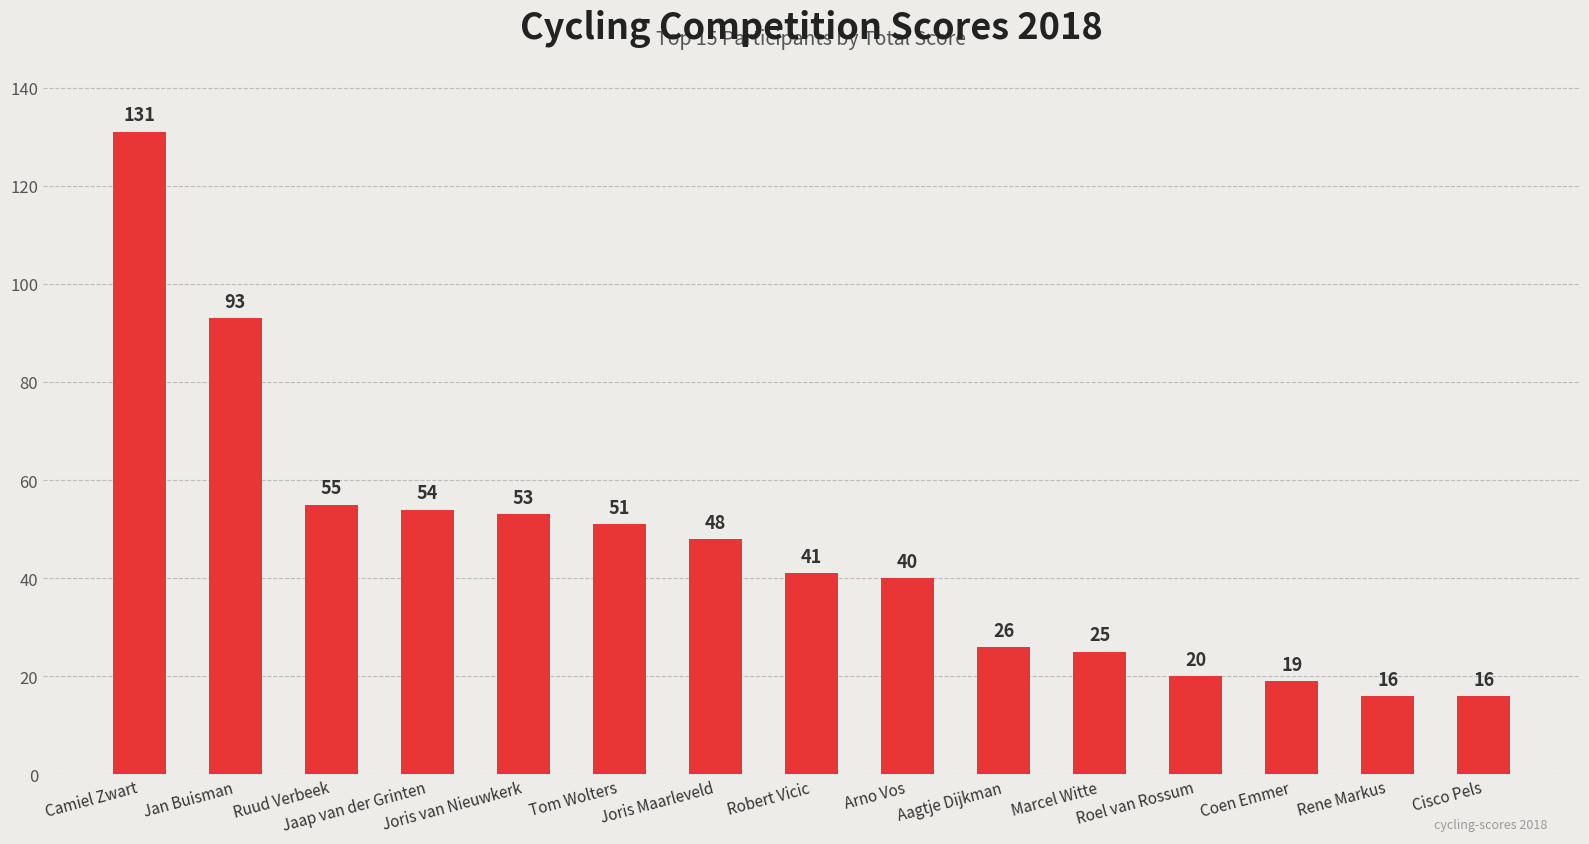

How many categories are shown in the chart?

15